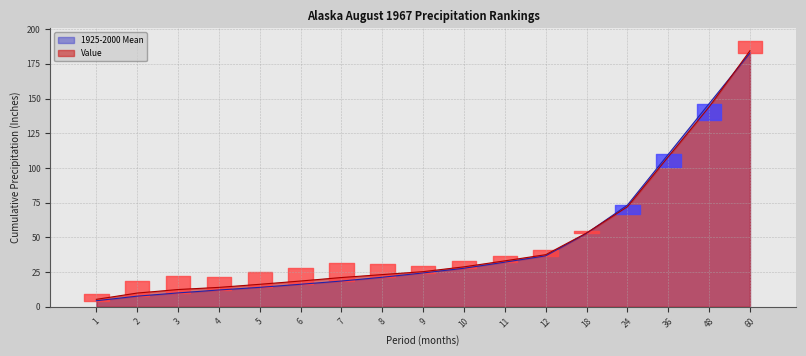

What is the difference between the 1925-2000 Mean values at 2 and 4?

4.4